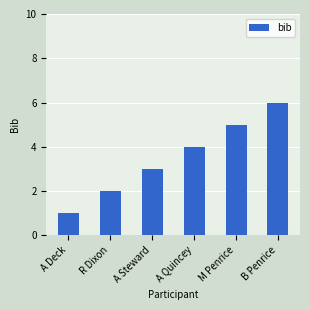

Rank the categories by value from lowest to highest.

A Deck, R Dixon, A Steward, A Quincey, M Penrice, B Penrice